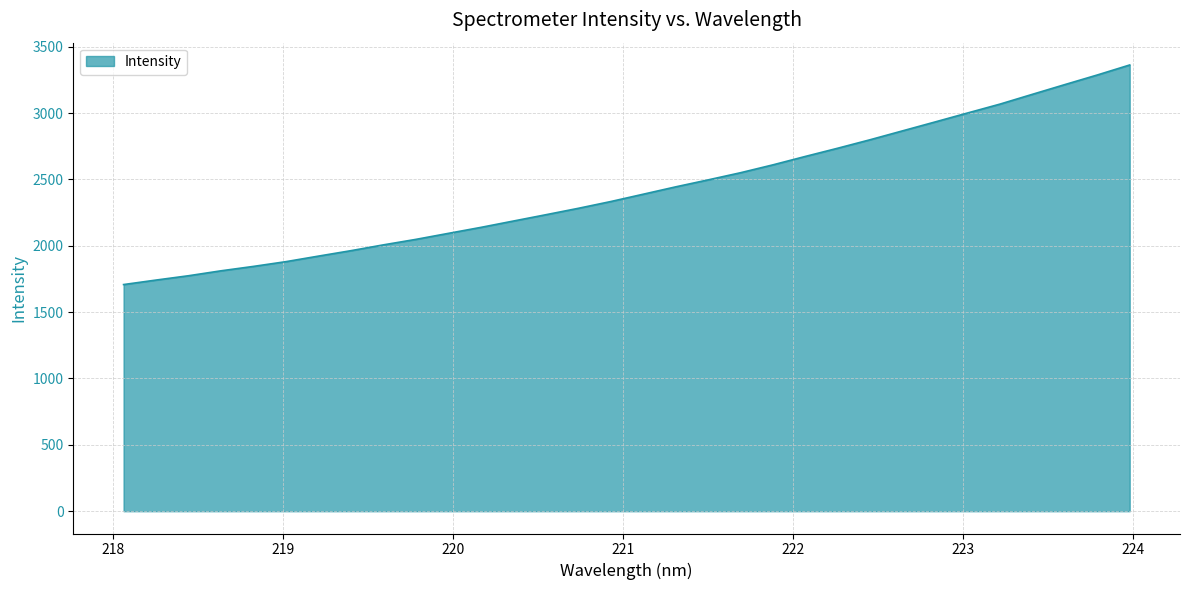

Reading left to right, extract all data points from this chart.

1707.7	1741.6	1774.2	1811.4	1844.6	1880.4	1922.2	1963.1	2006.9	2048.2	2093.6	2138.6	2186.3	2233.8	2282.2	2333.3	2388.5	2443.9	2496.4	2550.4	2609.8	2673.4	2735.3	2799.3	2866.3	2933.1	3000.6	3067.6	3141.3	3214.5	3286.9	3362.3